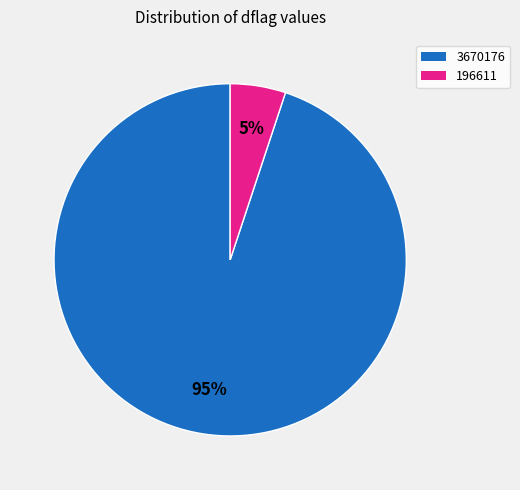

To the nearest percent, what portion does 196611 represent?

5%